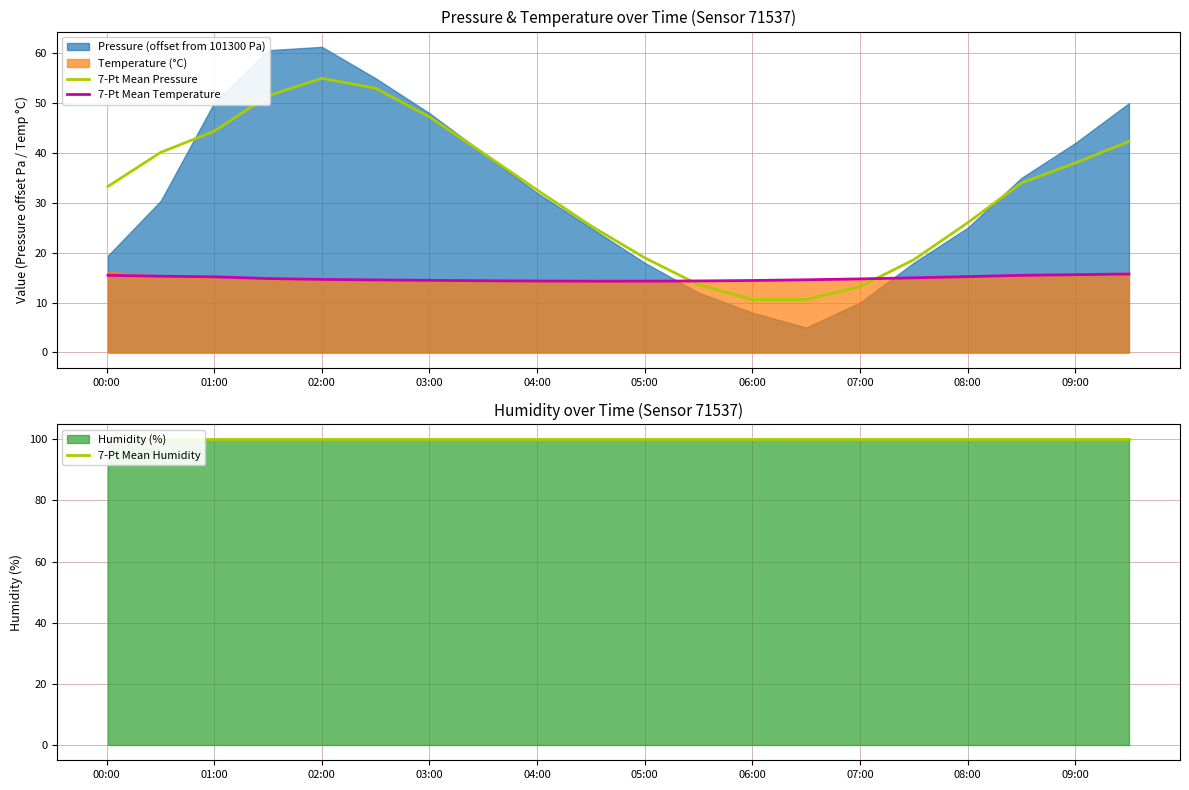

At which label does 7-Pt Mean Pressure reach its peak?

02:00